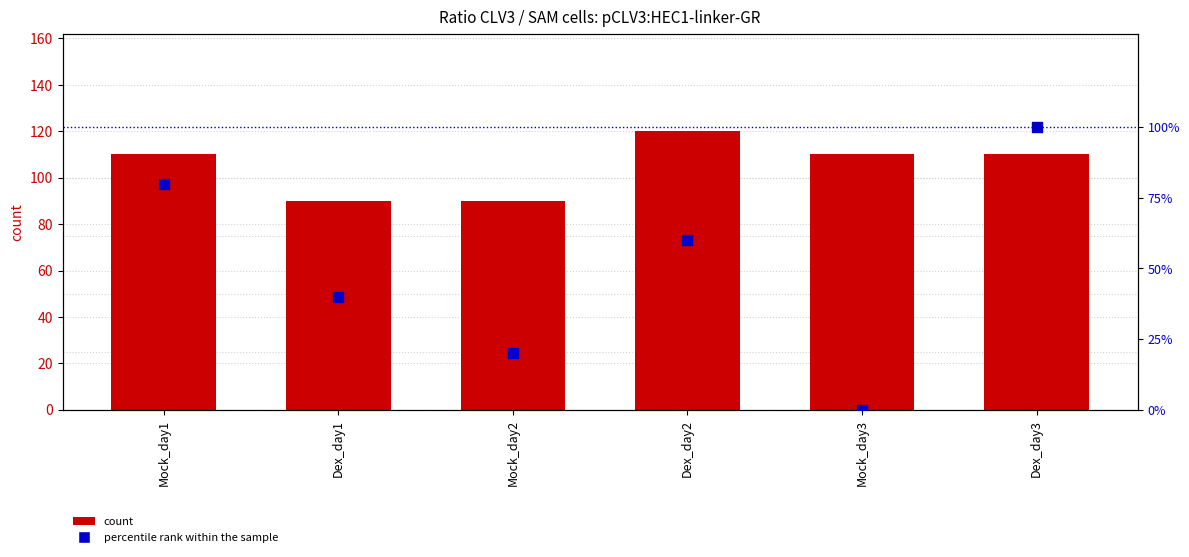

Which series reaches the maximum Y coordinate?

count